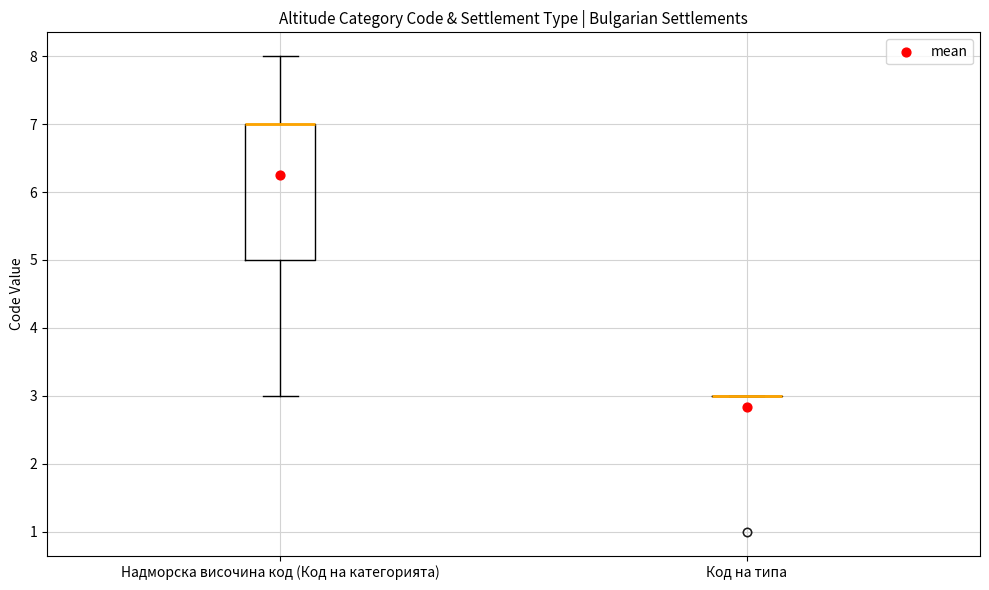

Reading left to right, transcribe this box plot: for each box, give where its median line is, the range the box spans, and where its two whiskers end, as read against the y-axis. The values are not printed on the chart, so give them approximately, as read against the axis.

Надморска височина код (Код на категорията): median 7 (drawn on the box's upper edge), box 5 to 7, whiskers 3 to 8
Код на типа: box collapsed to a line at 3, whiskers 3 to 3